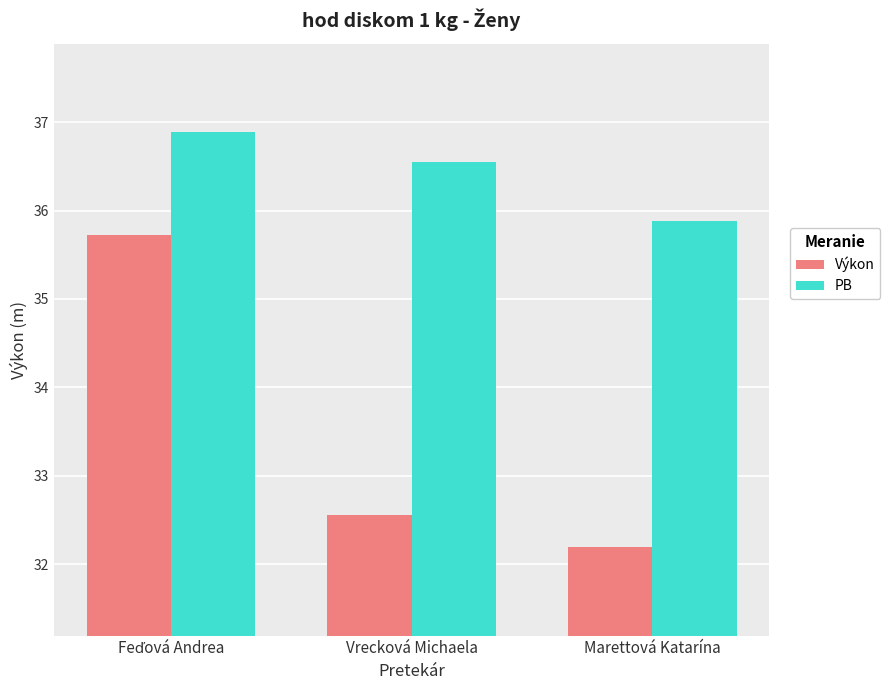

Where is Výkon nearest to the value 33?

Vrecková Michaela